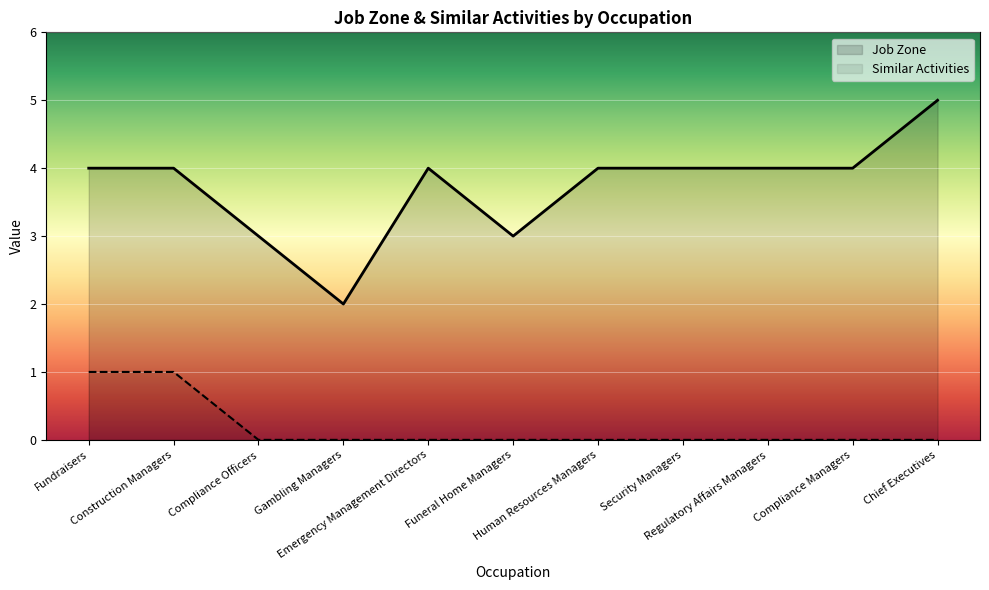

List the series in order of their peak value, highest first.

Job Zone, Similar Activities